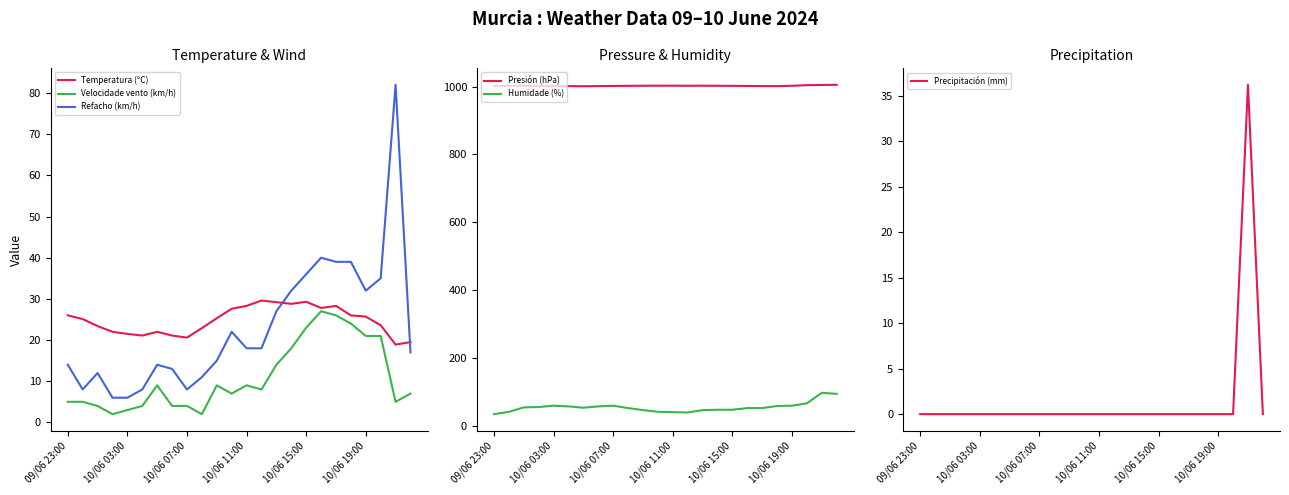

Which series ends up on top after the final intersection of Temperatura (ºC) and Refacho (km/h)?

Temperatura (ºC)